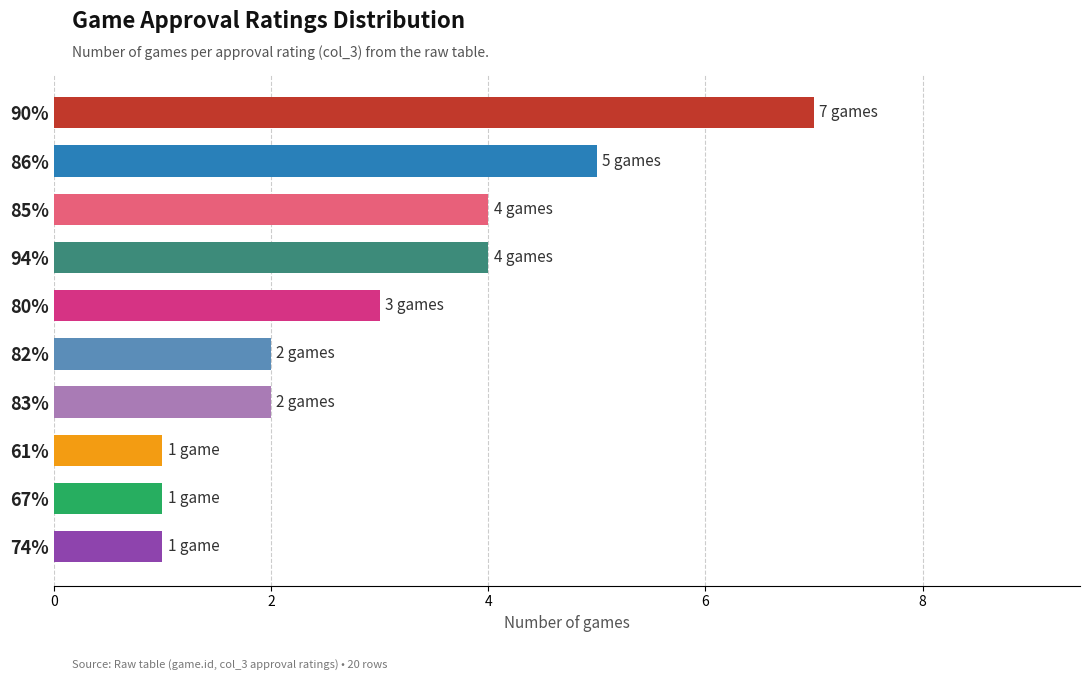

Is it true that the value at 83% is 3?

False